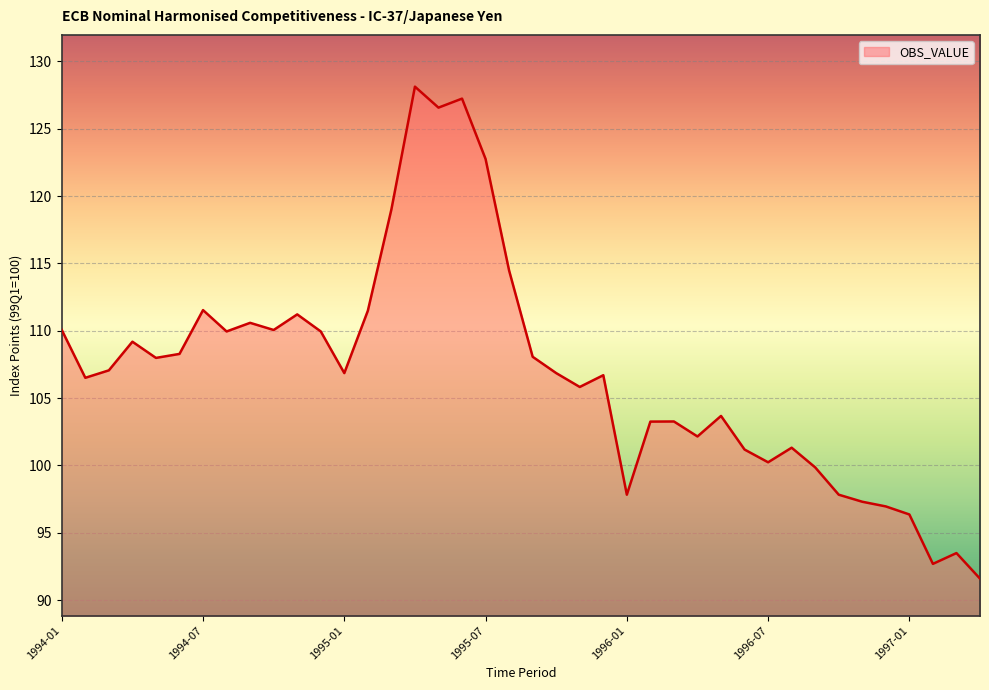

What is the maximum value shown in the chart?

128.1